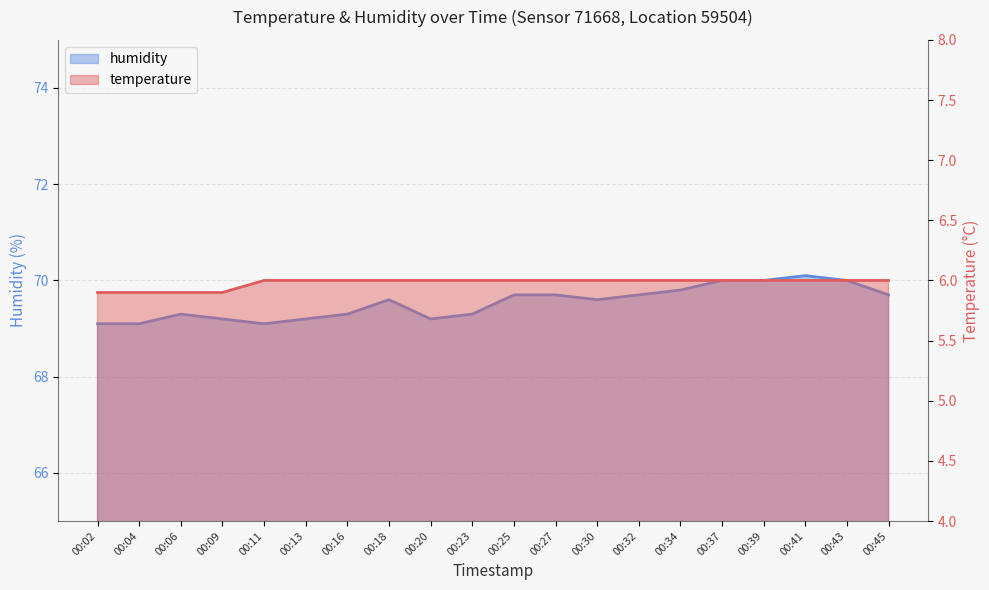

True or false: temperature and humidity intersect in this chart.

False